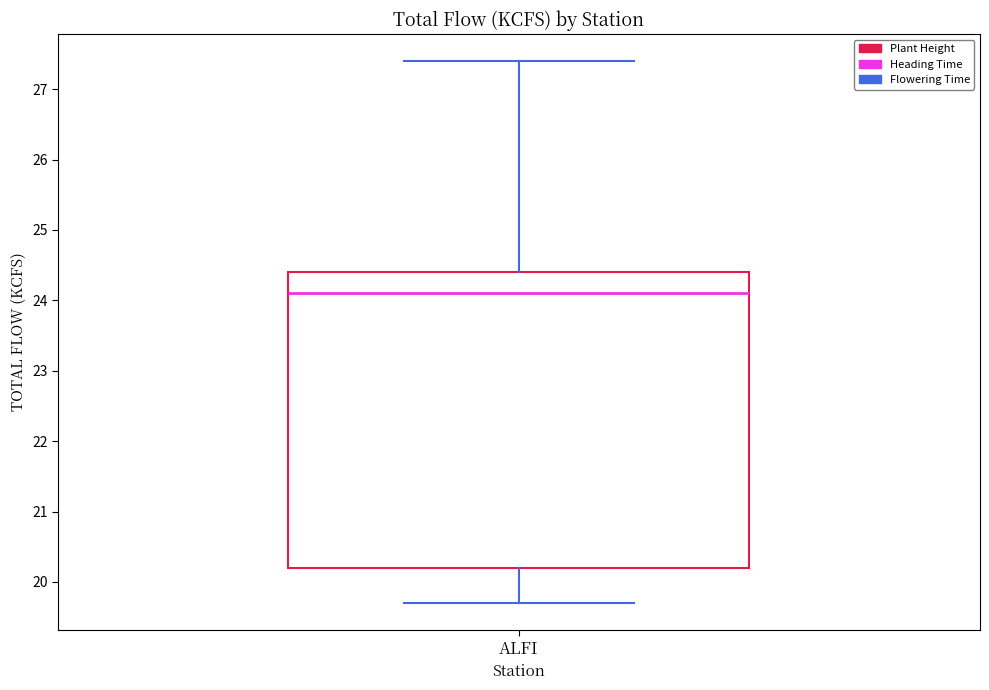

Transcribe this box plot: give where the median line is, the range the box spans, and where the two whiskers end, as read against the y-axis. The values are not printed on the chart, so give them approximately, as read against the axis.

median 24.1, box 20.2 to 24.4, whiskers 19.7 to 27.4